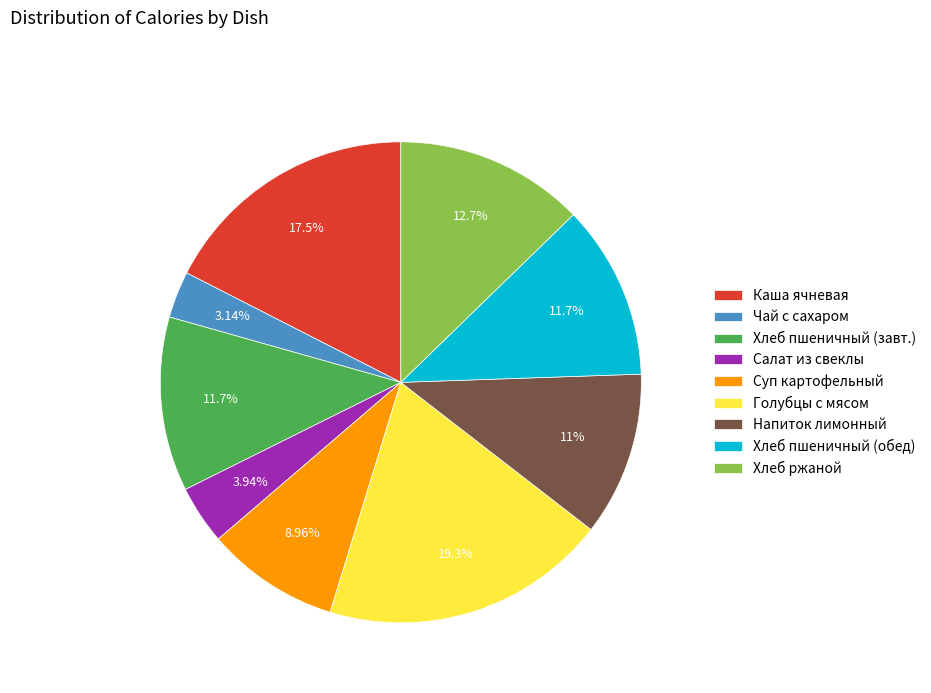

Which category has the biggest portion of the pie?

Голубцы с мясом